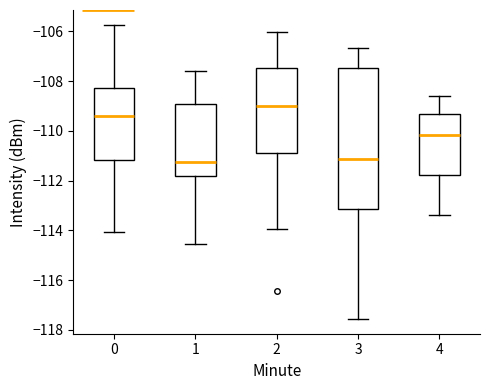

Which box is the tallest, from its lower edge to its upper edge?

3